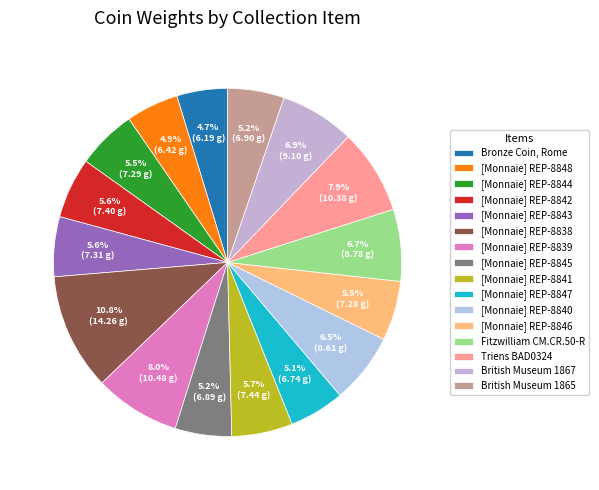

Is there any slice that represents more than half of the pie?

No